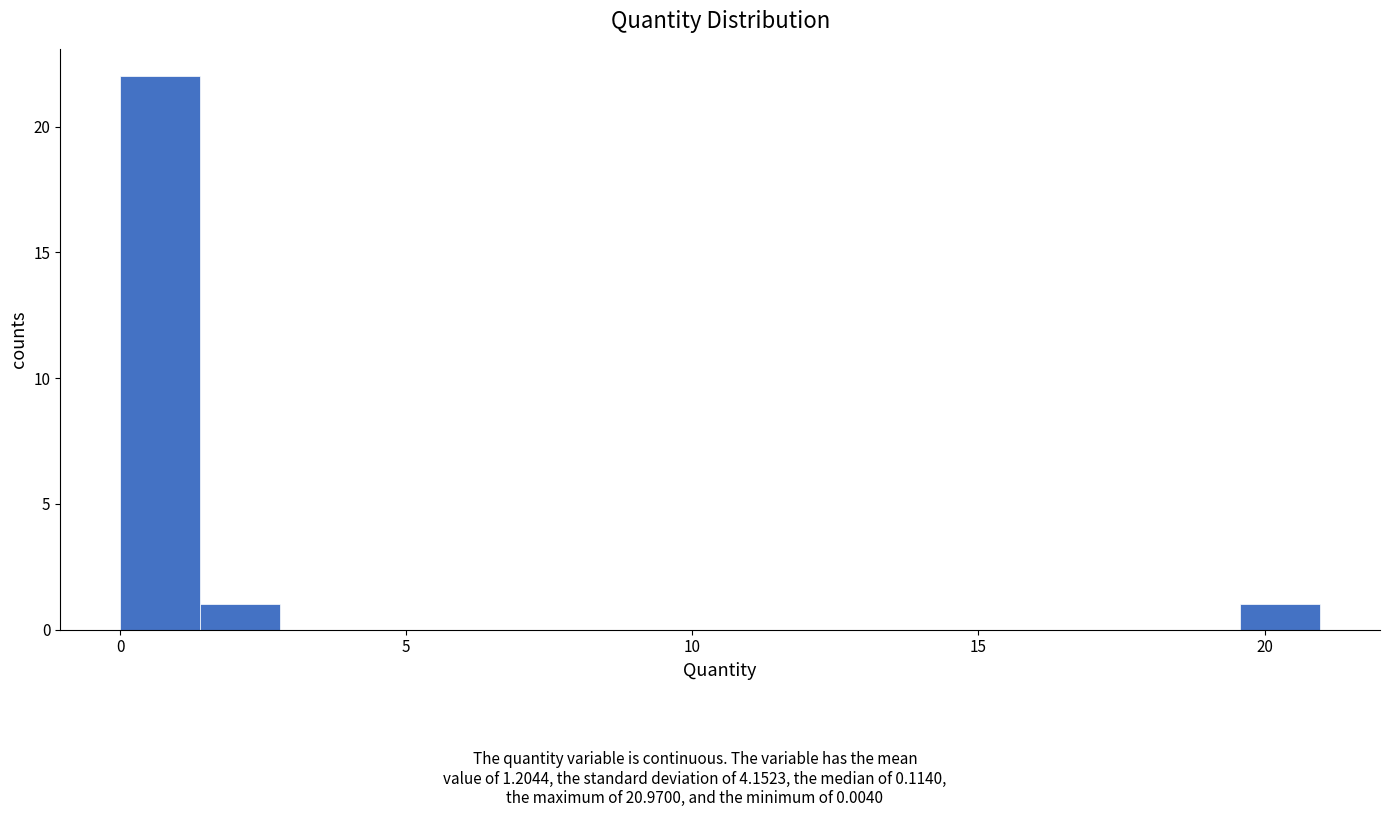

Read against the x-axis, roughly where is the centre of the tallest bar?

0.5